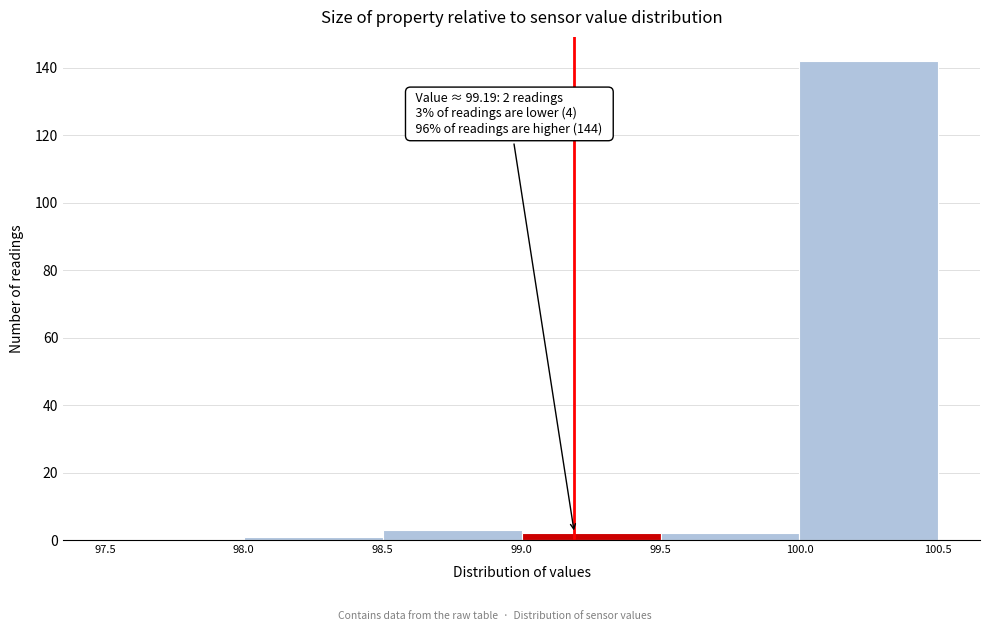

Over which range of the x-axis is the bar tallest?

100.0 to 100.5